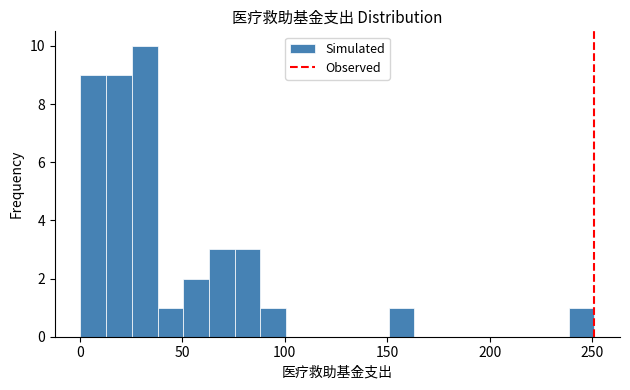

Read against the x-axis, roughly where is the centre of the tallest bar?

30